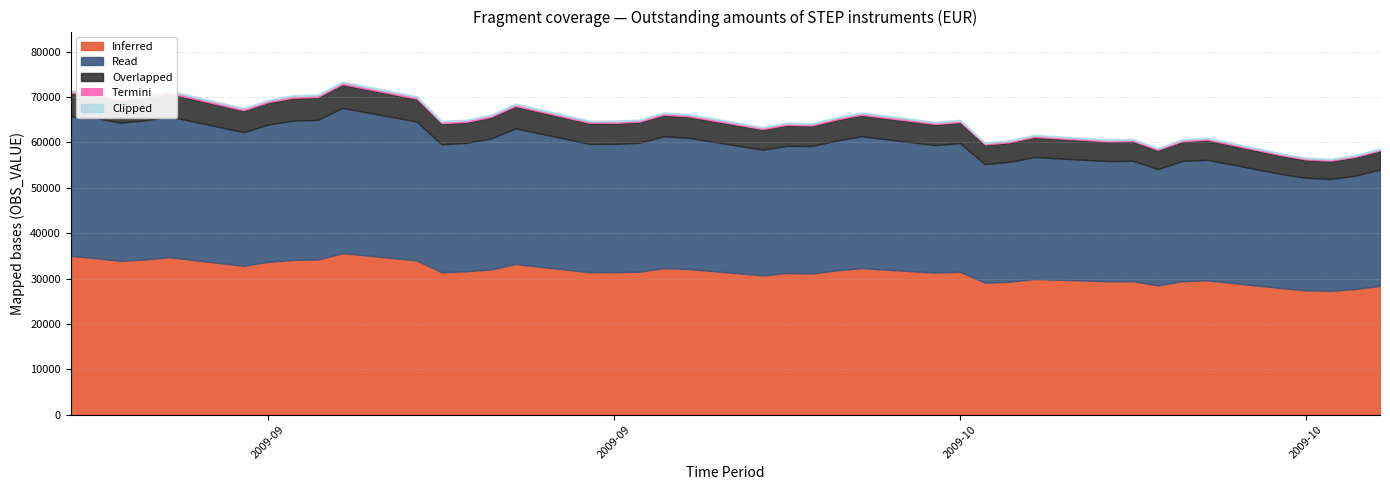

What is the approximate value at 2009-09-17?

70550